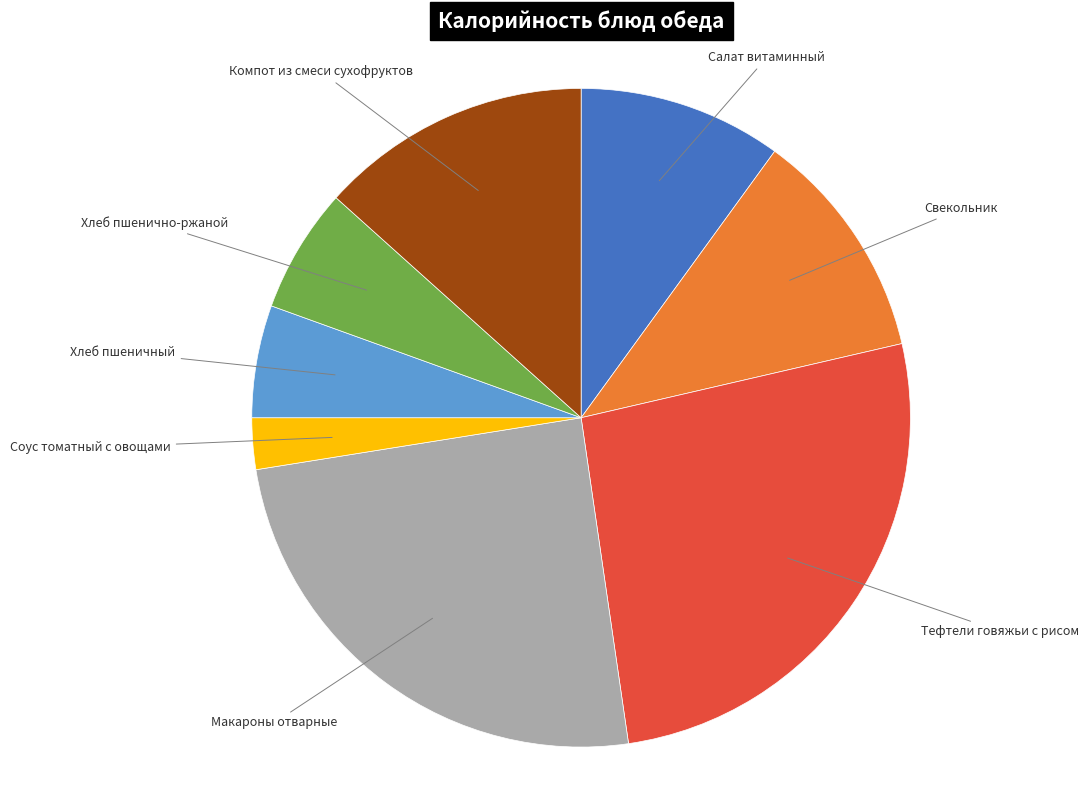

Count the number of slices in the pie.

8